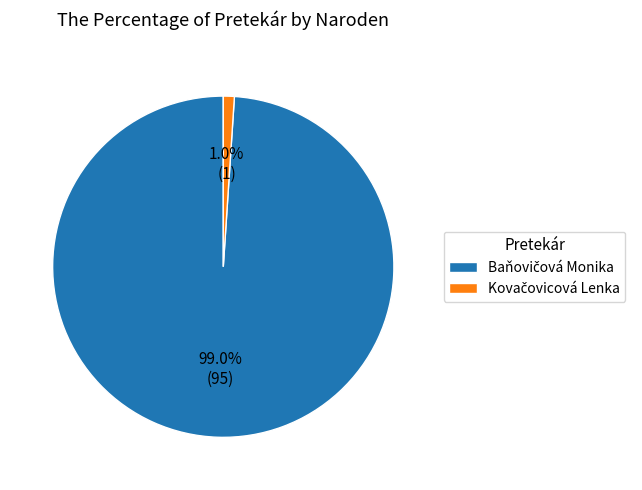

Is there any slice that represents more than half of the pie?

Yes